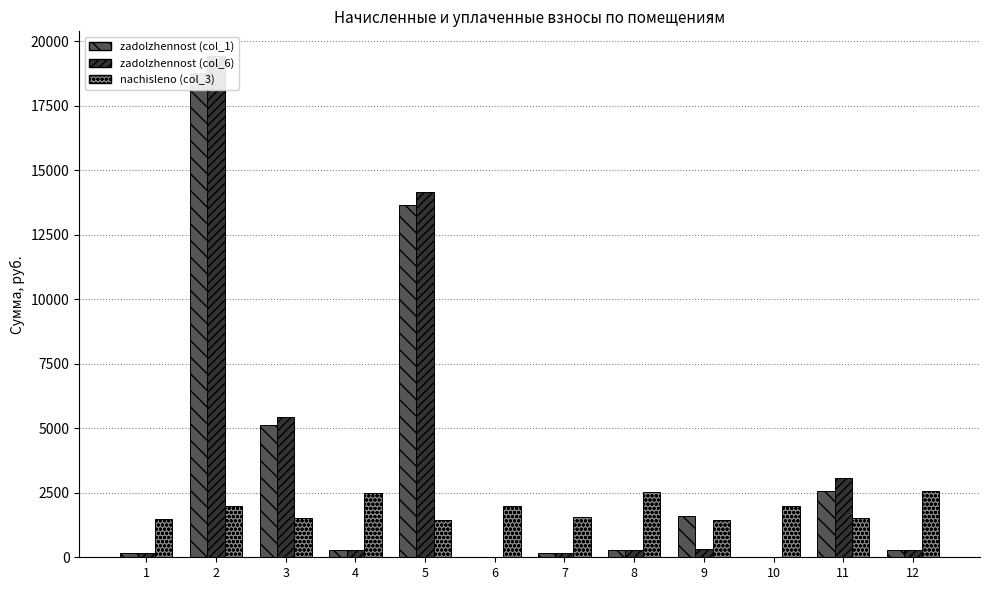

What is the greatest value displayed?

19404.8